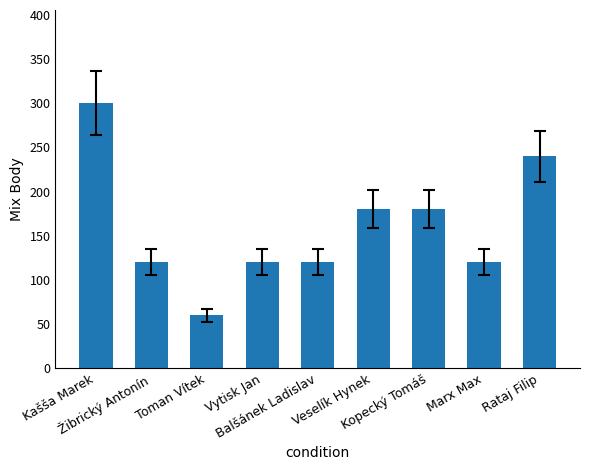

What is the greatest value displayed?

300